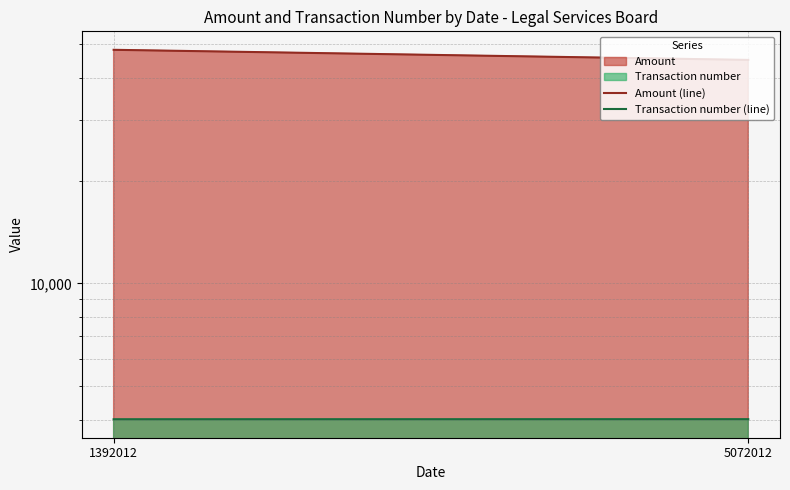

What is the value of the Transaction number (line) point at the 2nd from the left?

4011.0